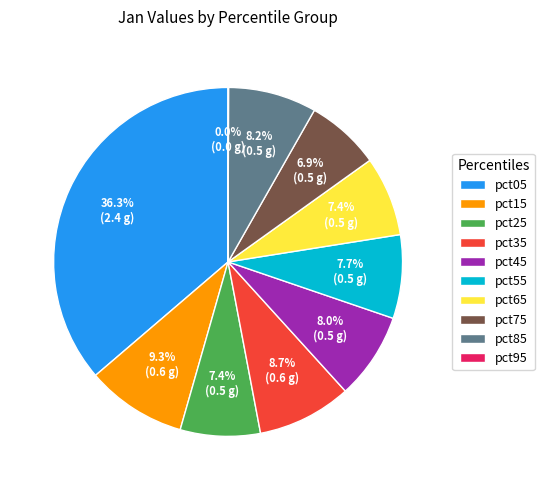

To the nearest percent, what is the difference between the largest and smallest slice percentages?

36%